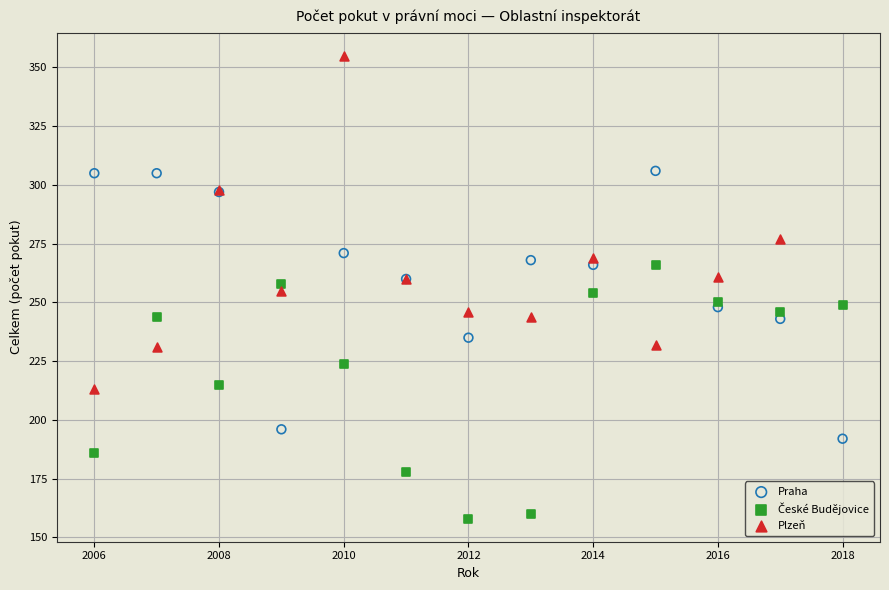

Which series has the largest Y range (max minus min)?

Plzeň